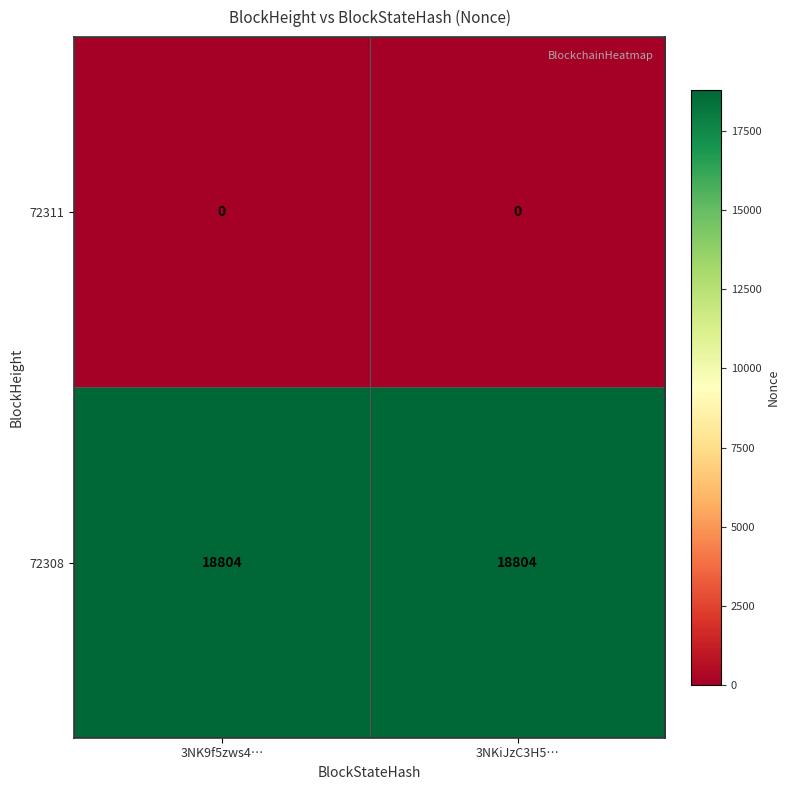

True or false: 72311 has a value of 0 at 3NK9f5zws4….

True